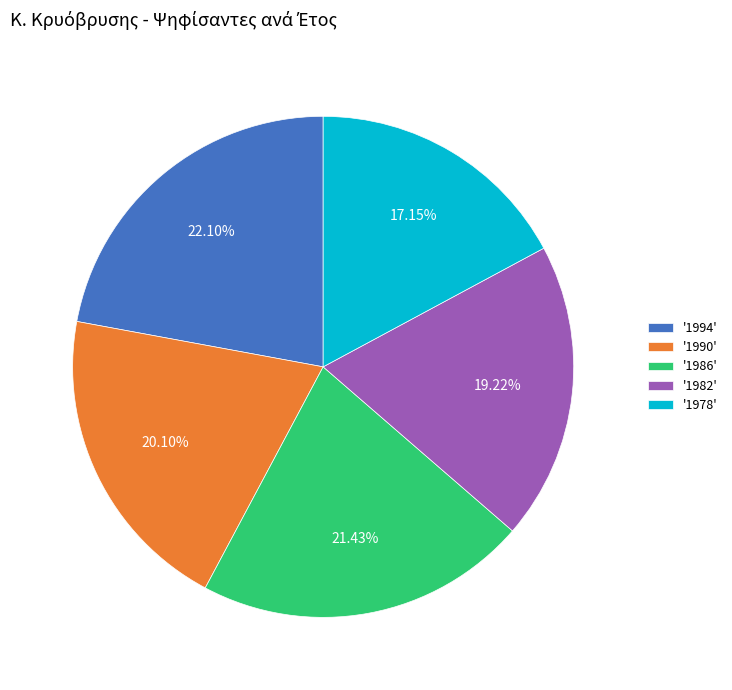

Which has a higher value, '1982' or '1994'?

'1994'